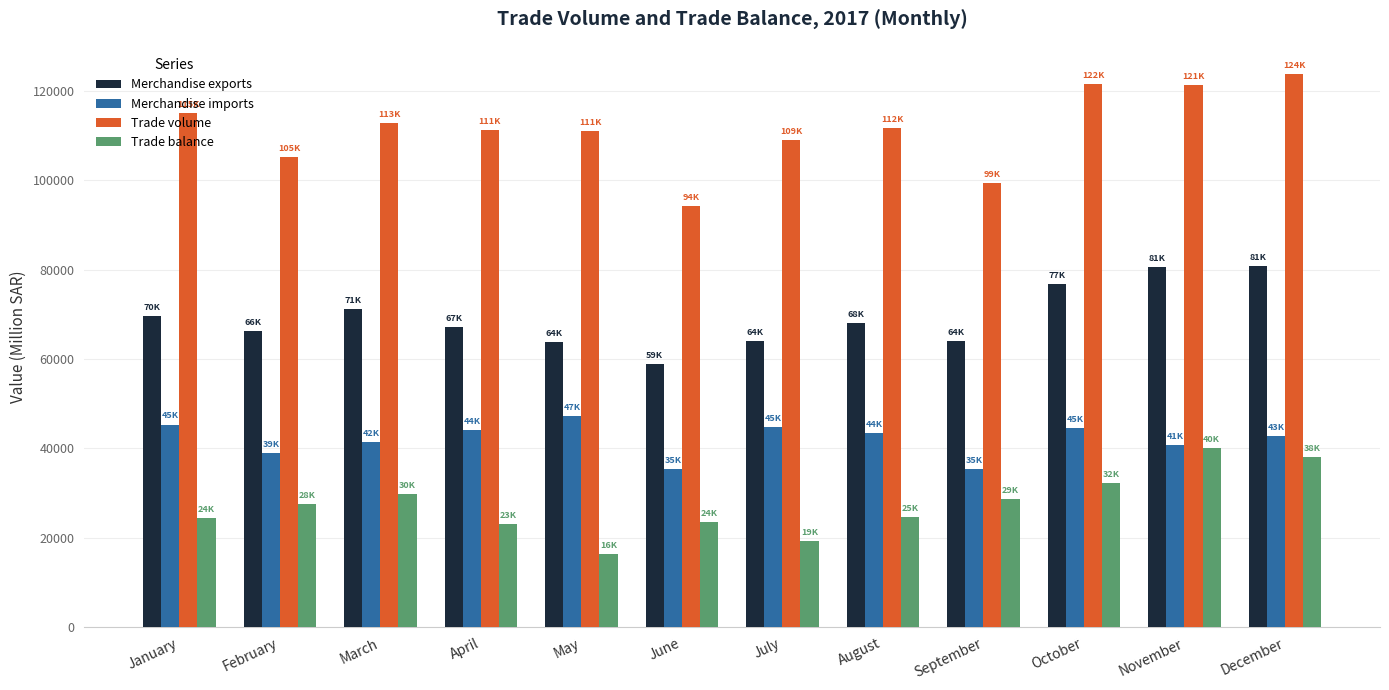

What is the lowest value of the Merchandise exports series?

58852.5